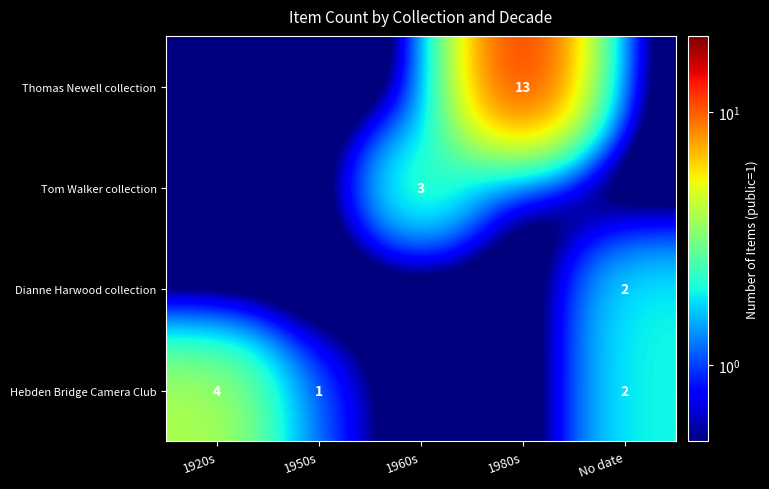

The Tom Walker collection series shows 3.9 at 1960s. True or false?

False